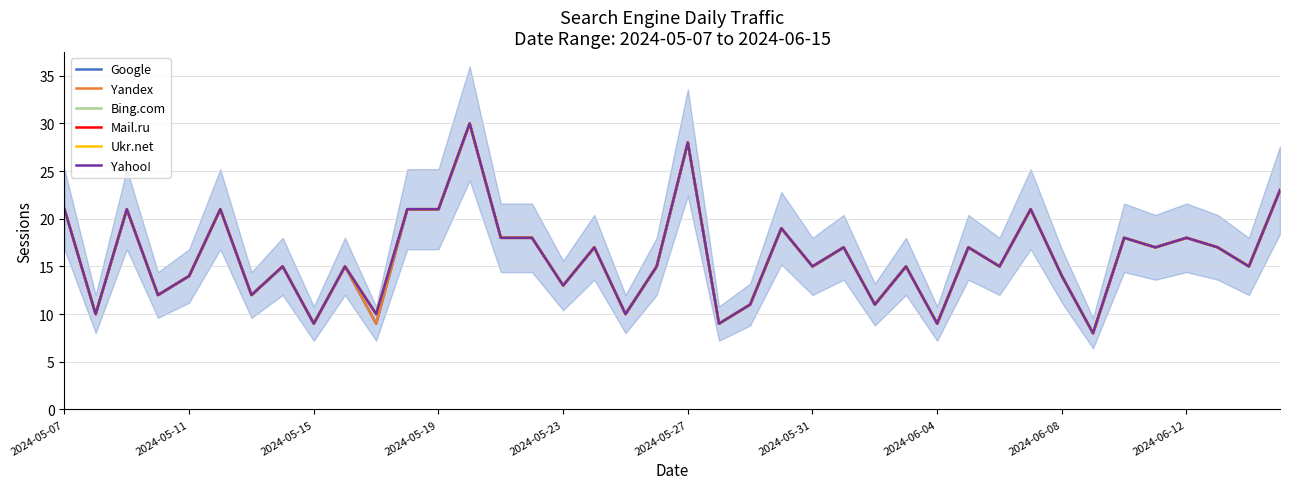

How many values in the Mail.ru series are below 15?

14